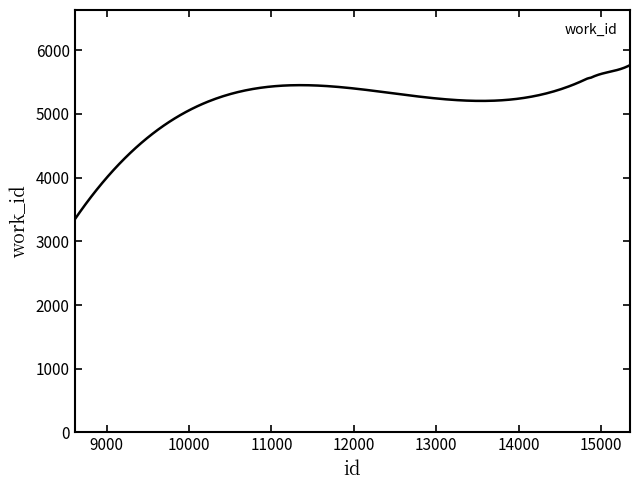

What is the difference between the second highest and minimum values?

2411.2